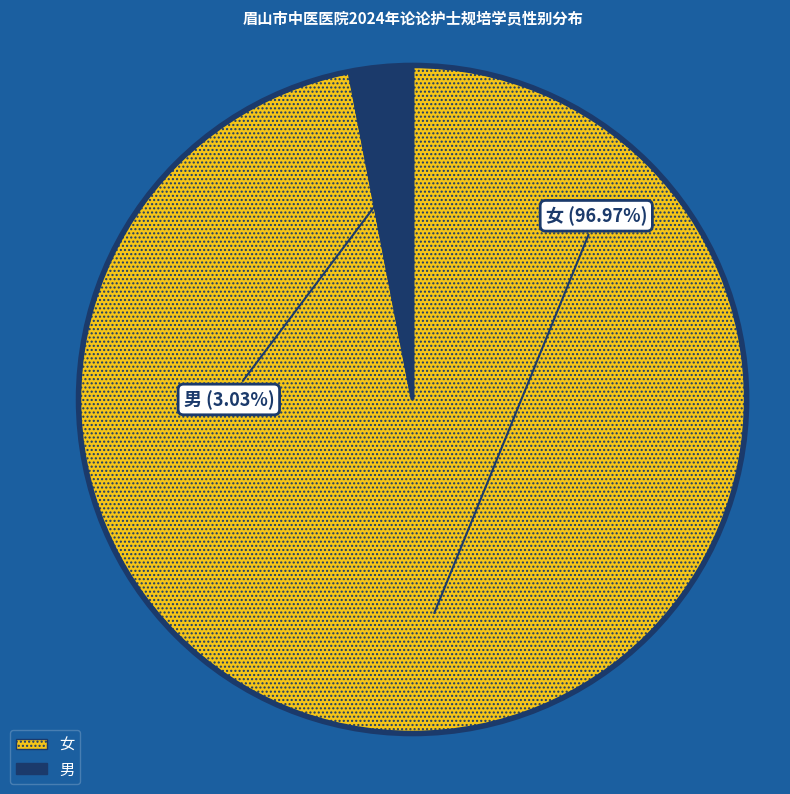

Is there a majority slice in this chart?

Yes